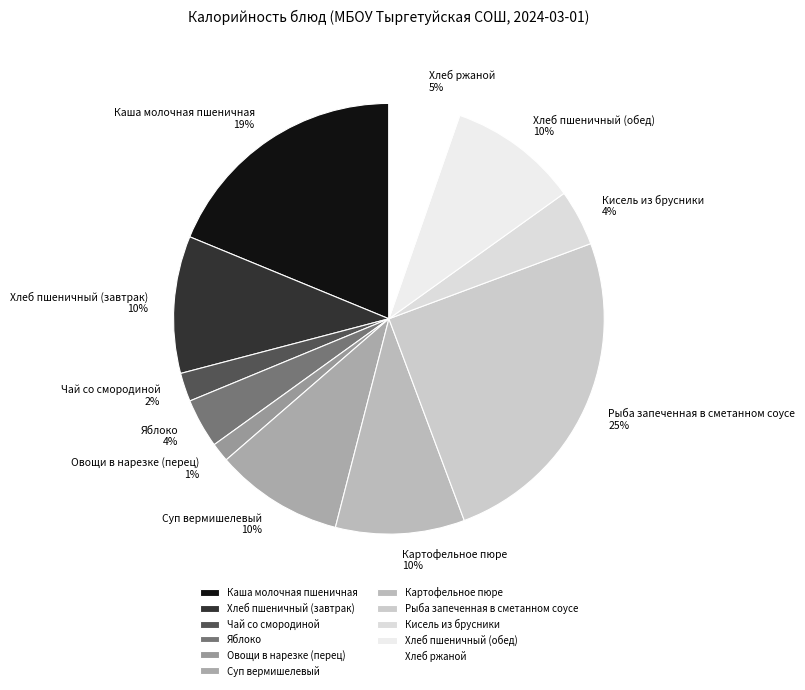

To the nearest percent, what is the average slice percentage?

9%